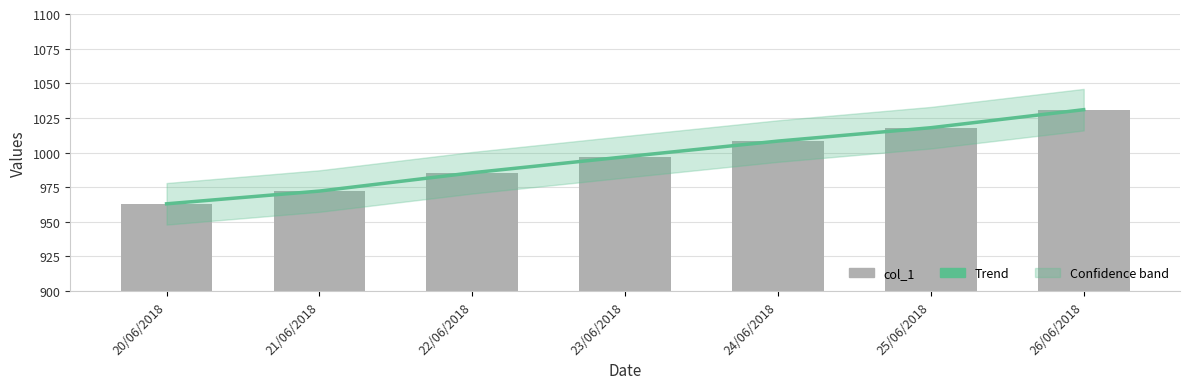

Reading right to left, list all the values displayed in this chart.

Trend: 1030.9	1017.9	1008.3	996.9	985.4	972.2	963.0
col_1: 1030.9	1017.9	1008.3	996.9	985.4	972.2	963.0